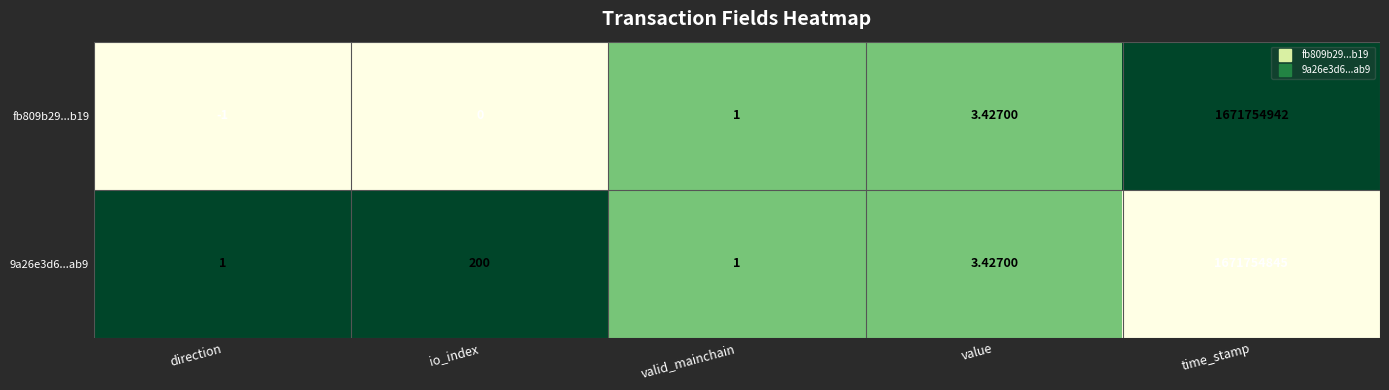

Is the value of fb809b29...b19 at valid_mainchain greater than the value of 9a26e3d6...ab9 at io_index?

No